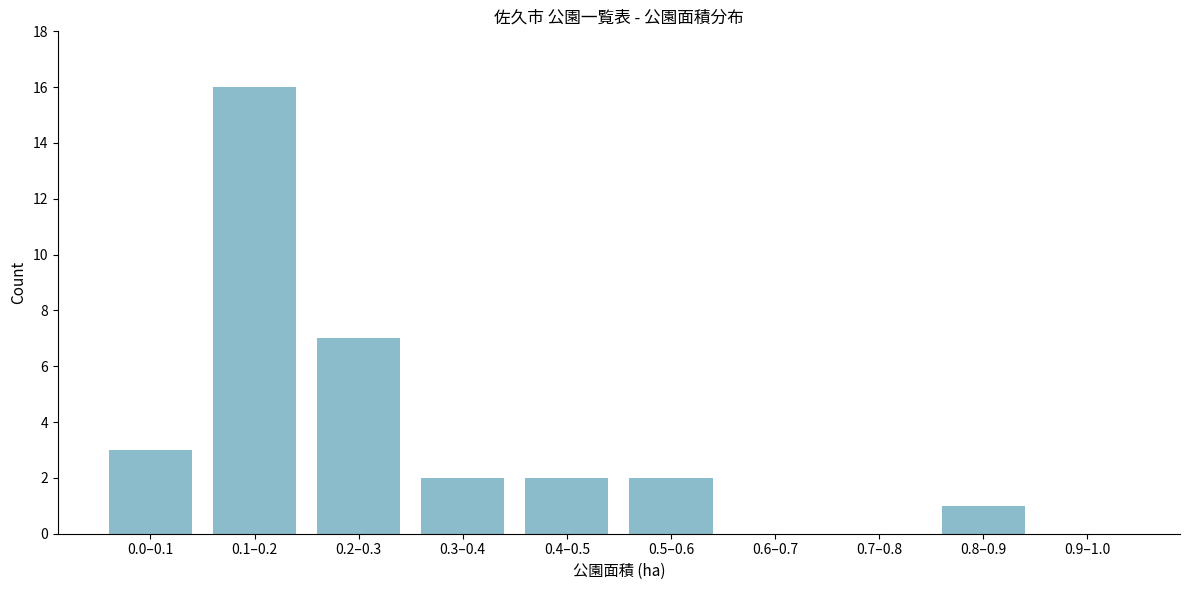

Reading left to right, list all the values displayed in this chart.

0.0–0.1=3	0.1–0.2=16	0.2–0.3=7	0.3–0.4=2	0.4–0.5=2	0.5–0.6=2	0.6–0.7=0	0.7–0.8=0	0.8–0.9=1	0.9–1.0=0